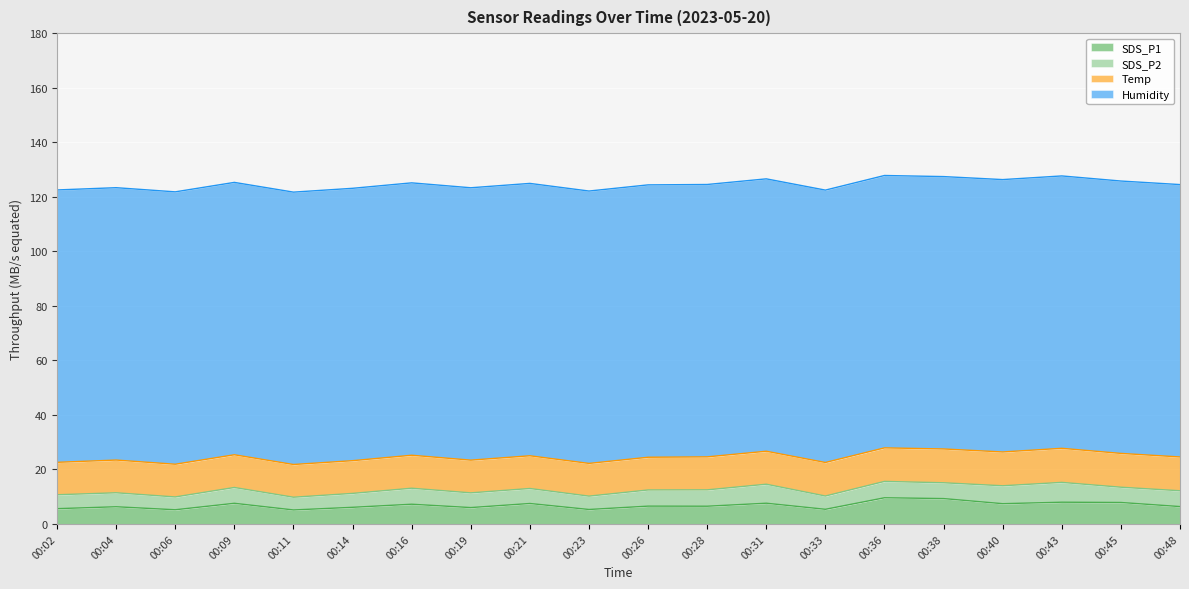

True or false: SDS_P2 and SDS_P1 intersect in this chart.

False